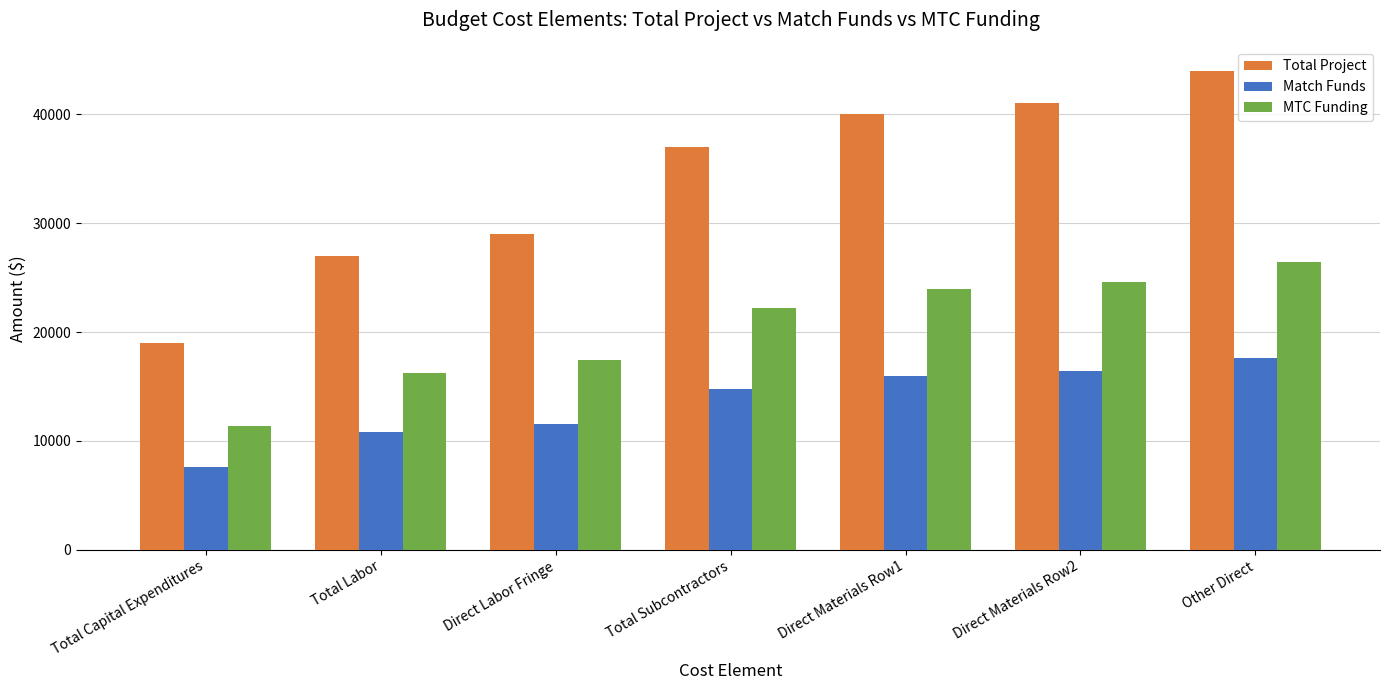

What is the label of the 3rd bar from the right?

Direct Materials Row1